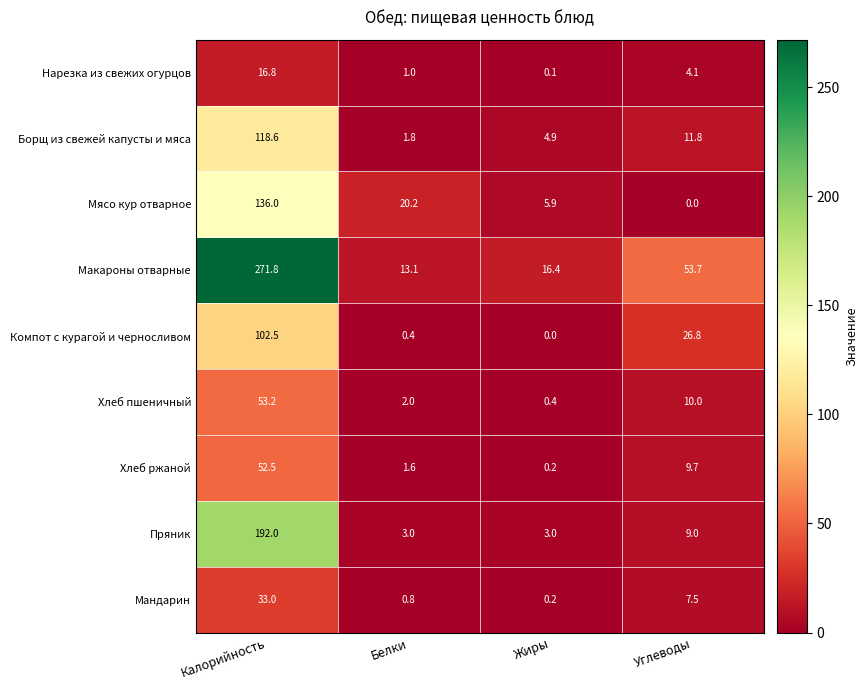

What is the total value across all series at Калорийность?

976.4